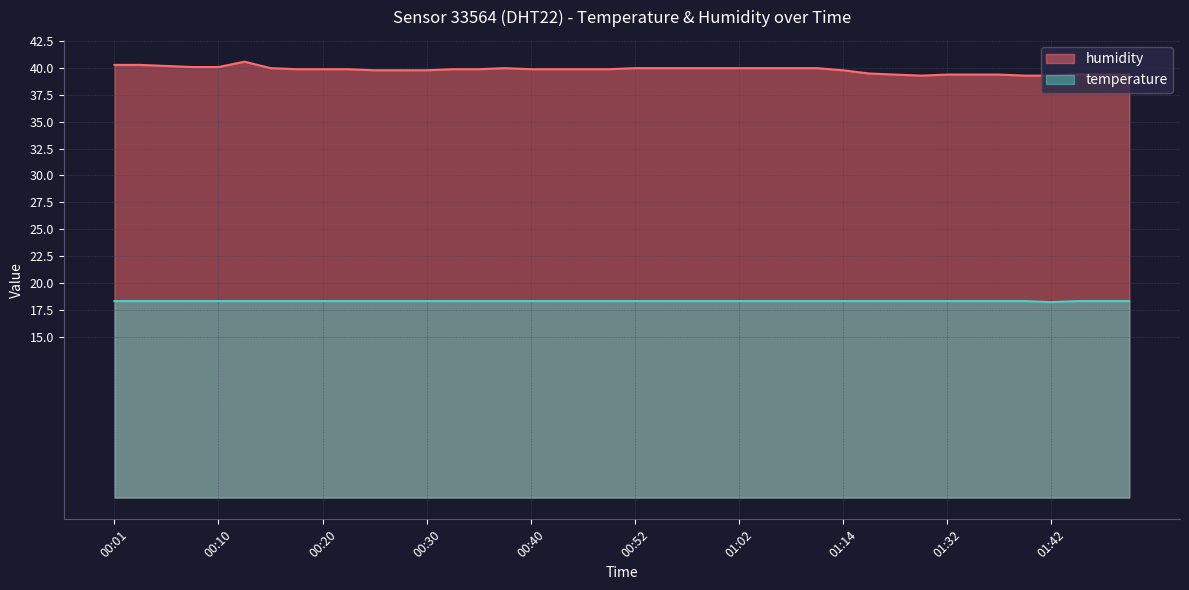

What is the minimum value for humidity?

39.3